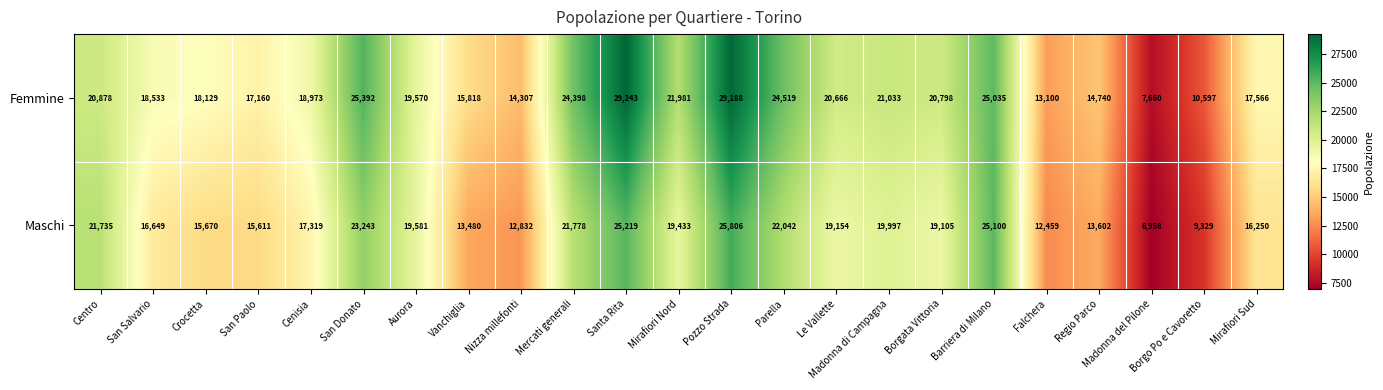

What is the total value across all series at Madonna di Campagna?

41030